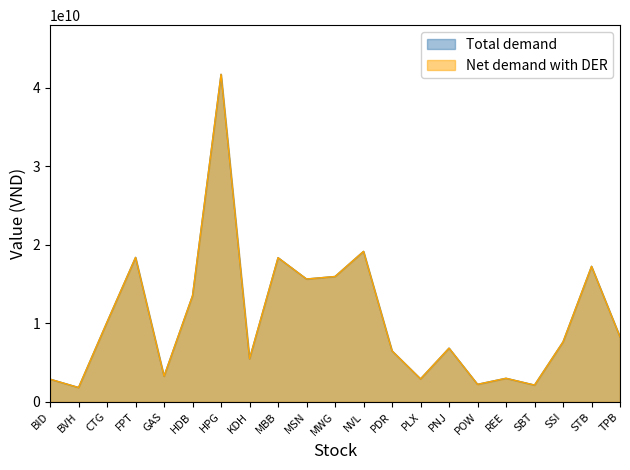

True or false: Net demand with DER (% of NAV) and Total demand (Market Value) intersect in this chart.

True